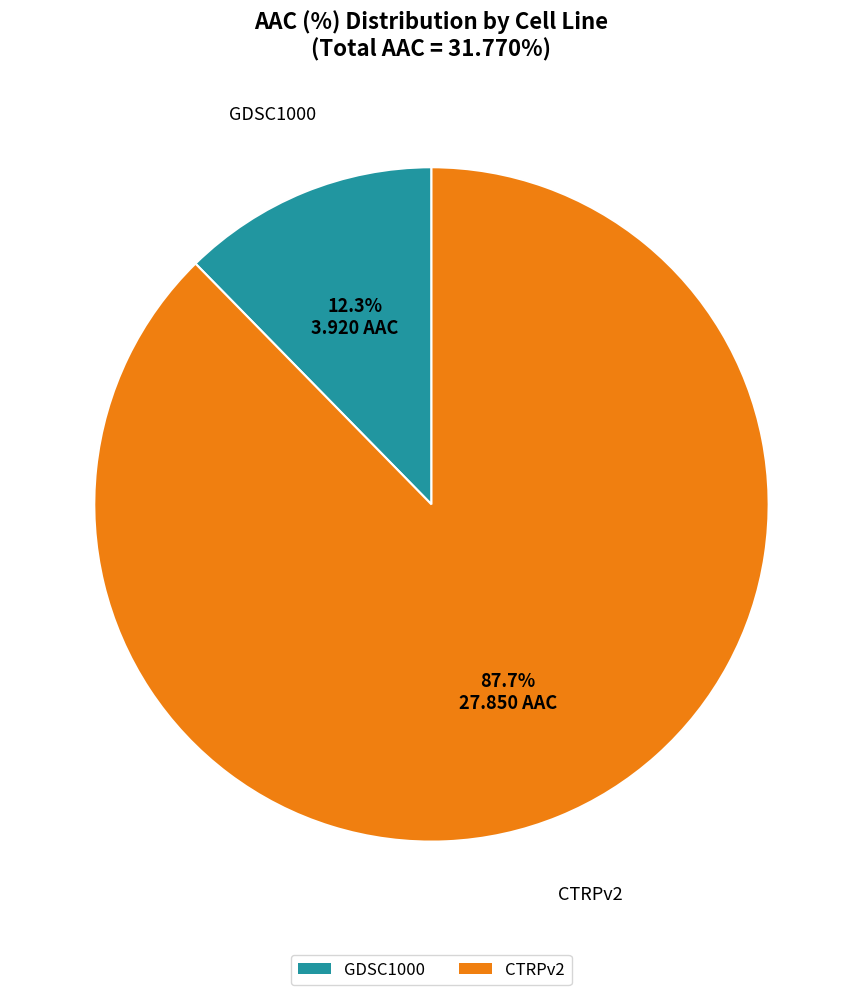

What is the largest slice in the pie chart?

CTRPv2